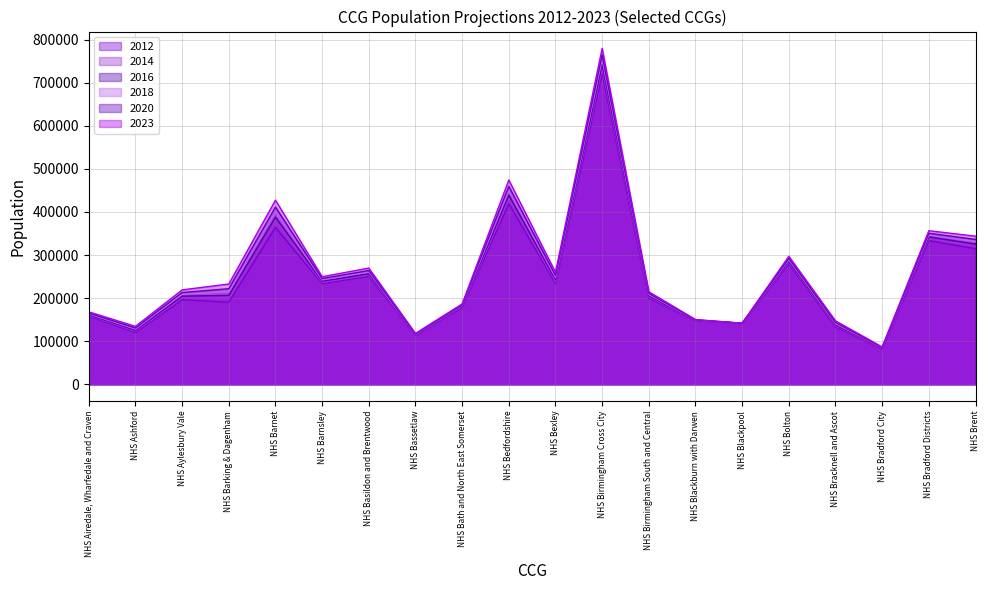

How many lines are shown in the chart?

6